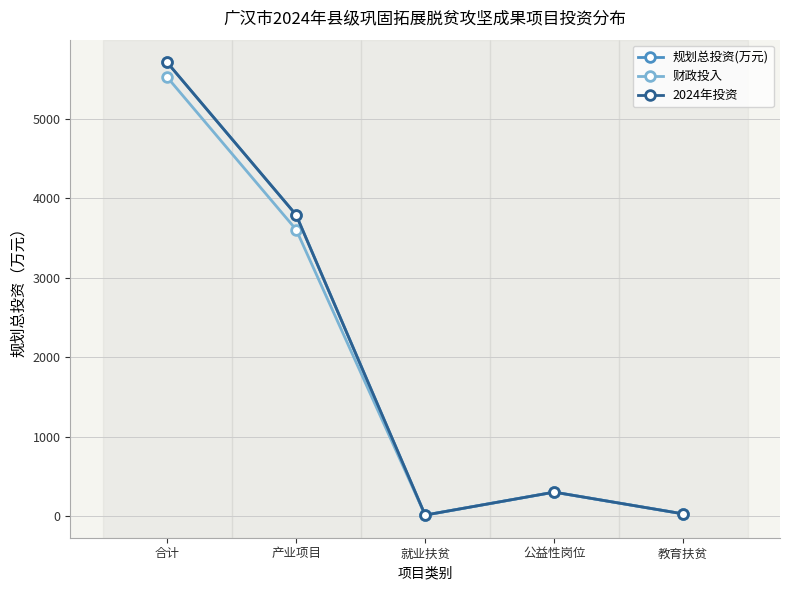

True or false: 规划总投资(万元) and 2024年投资 cross at least once.

False